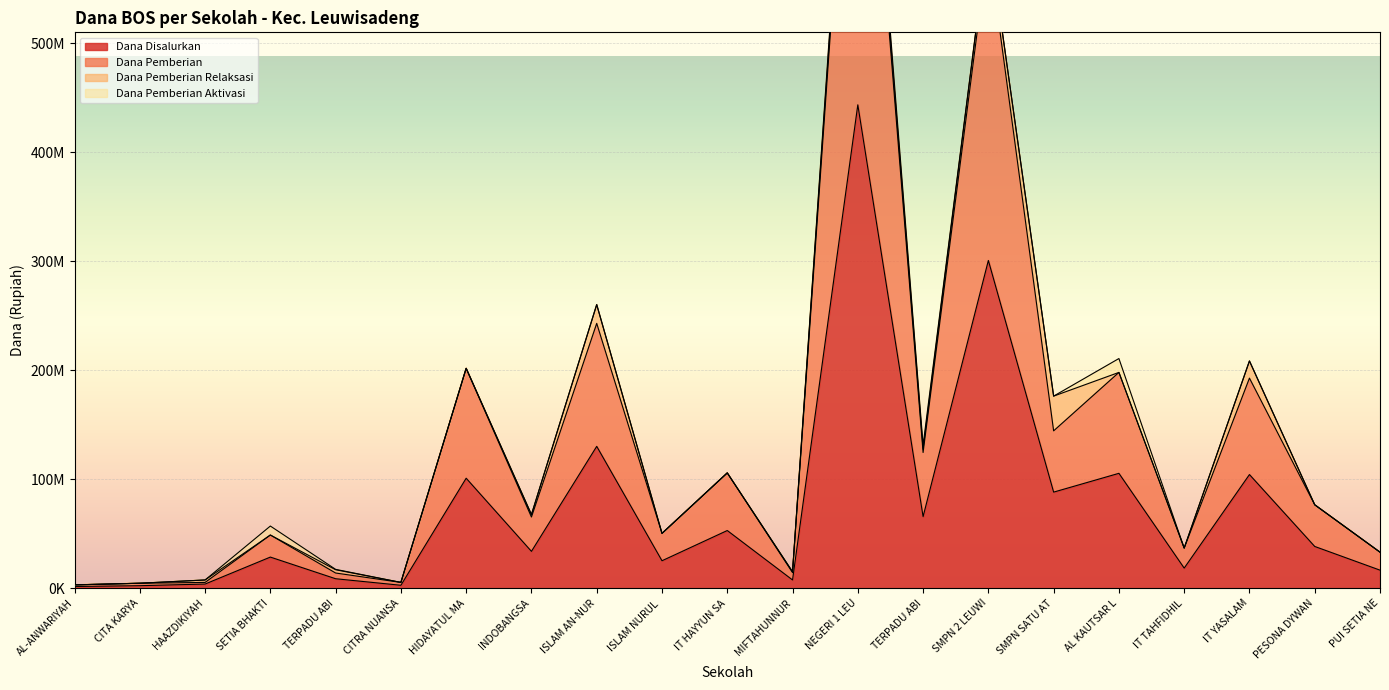

True or false: Dana Disalurkan and Dana Pemberian cross at least once.

False